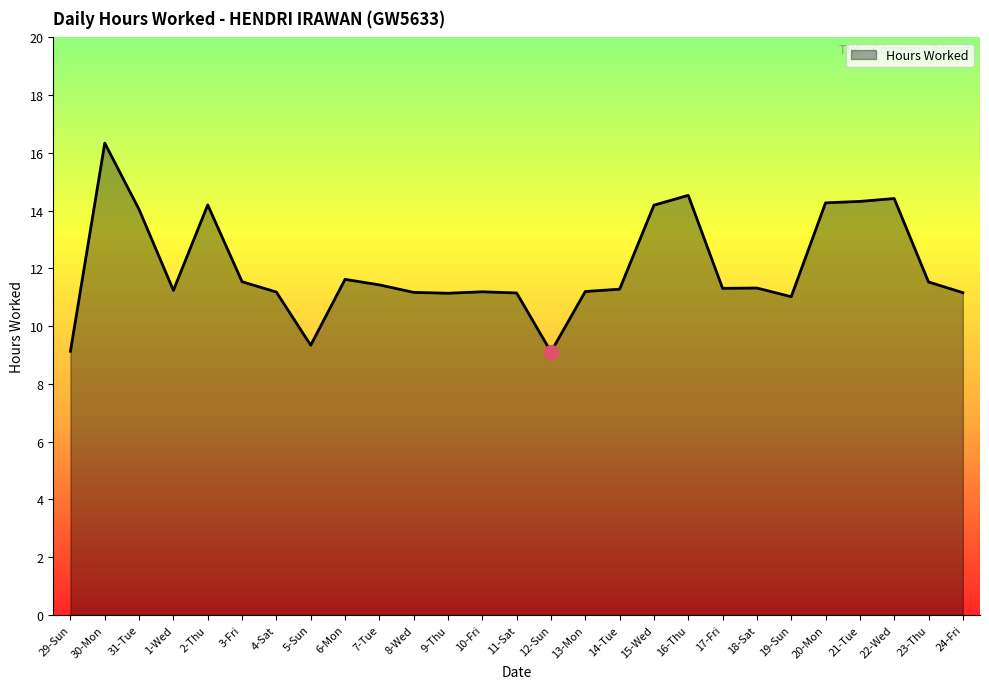

What is the difference between the maximum and second lowest values?

7.2